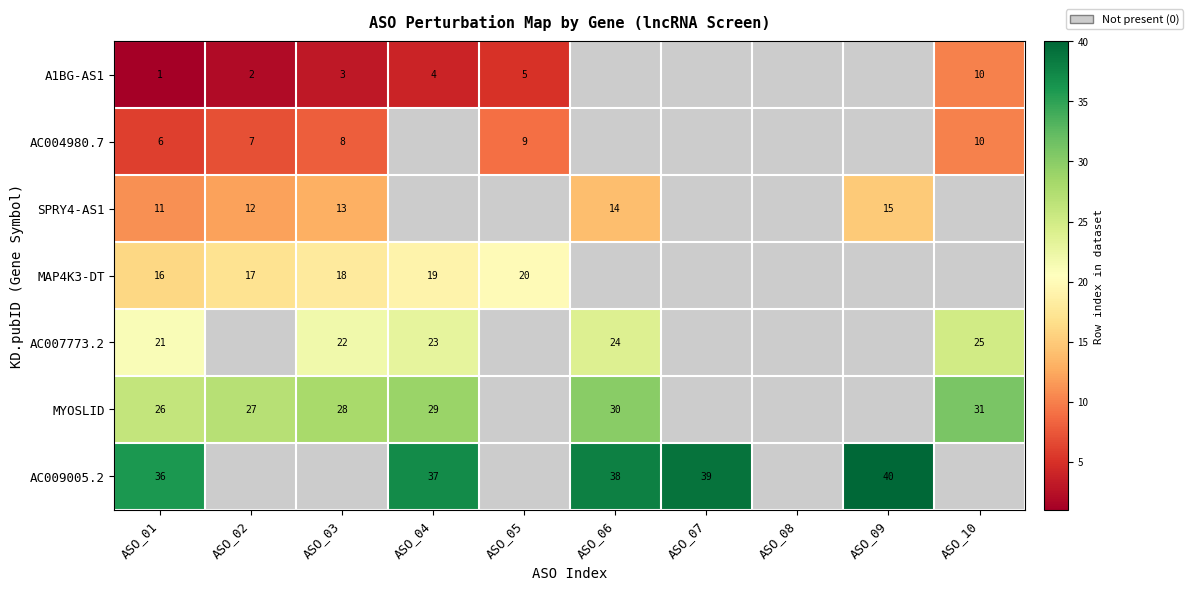

At how many categories does at least one series exceed 27?

7